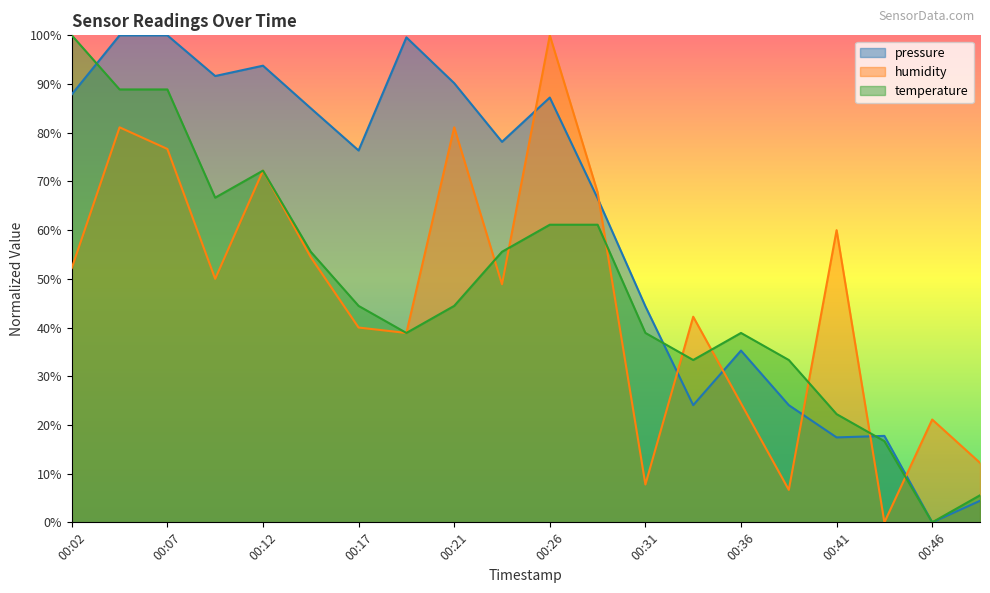

What is the average value of the humidity series?

46.9